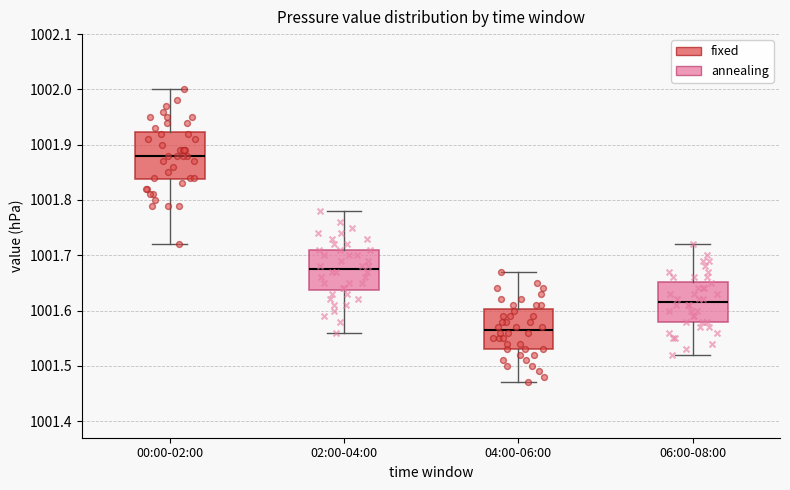

Which box is the tallest, from its lower edge to its upper edge?

00:00-02:00